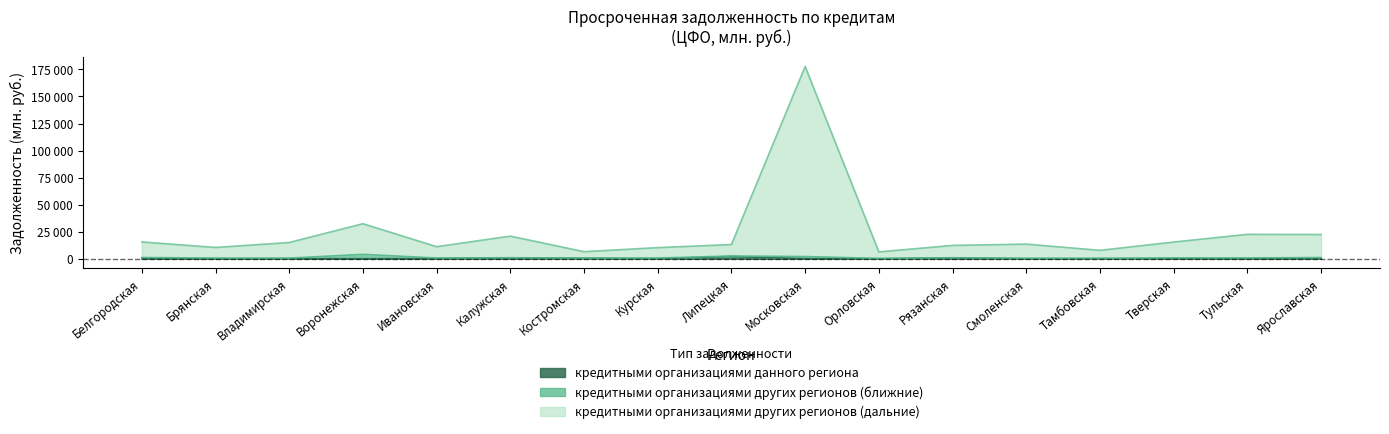

True or false: кредитными организациями других регионов (дальние) and кредитными организациями данного региона intersect in this chart.

False